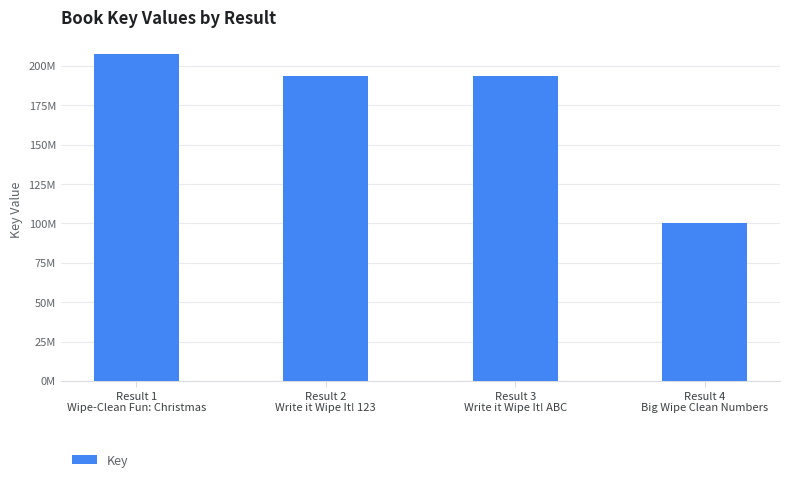

Reading left to right, extract all data points from this chart.

Result 1
Wipe-Clean Fun: Christmas=207766532	Result 2
Write it Wipe It! 123=193878365	Result 3
Write it Wipe It! ABC=193879034	Result 4
Big Wipe Clean Numbers=100403646